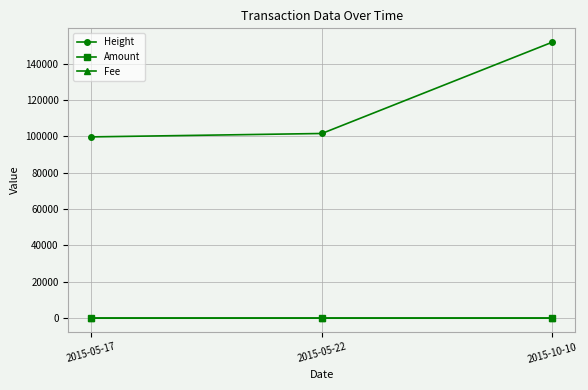

What is the difference between the Amount values at 2015-05-17 and 2015-05-22?

3